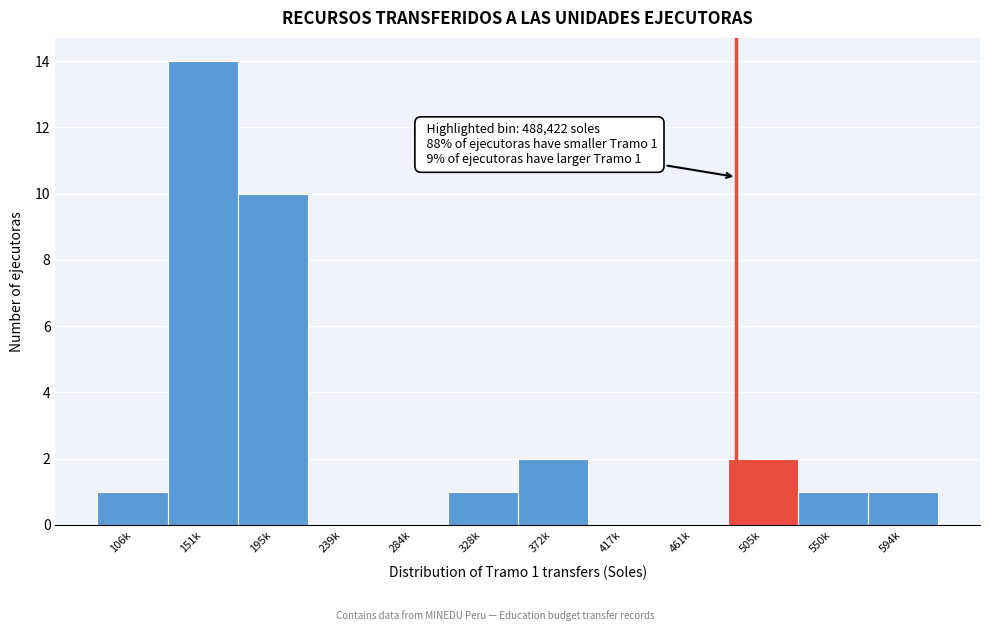

Reading right to left, transcribe all the data shown in this chart.

594k=1	550k=1	505k=2	461k=0	417k=0	372k=2	328k=1	284k=0	239k=0	195k=10	151k=14	106k=1